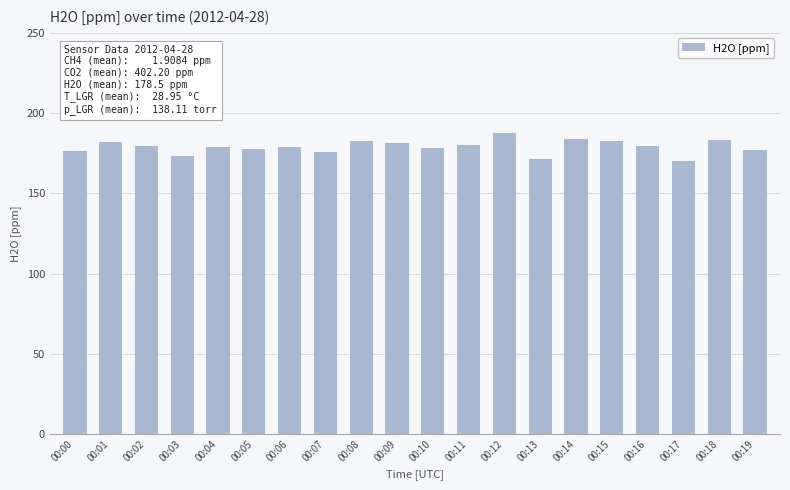

True or false: the data shows 170.2 at 00:17.

True